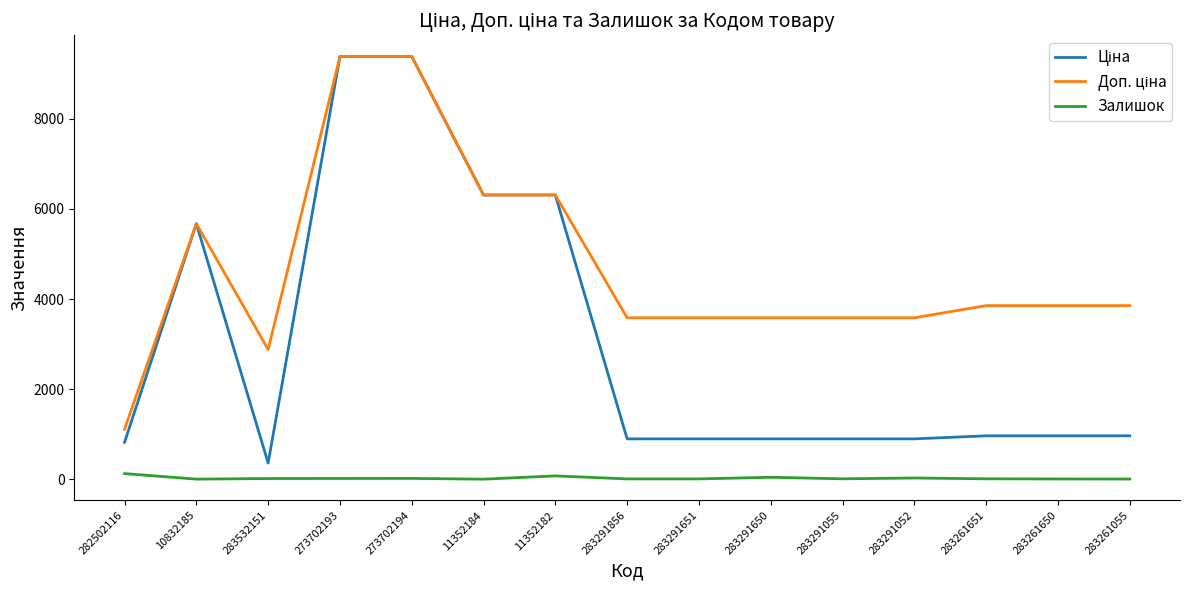

What is the greatest value displayed?

9384.0